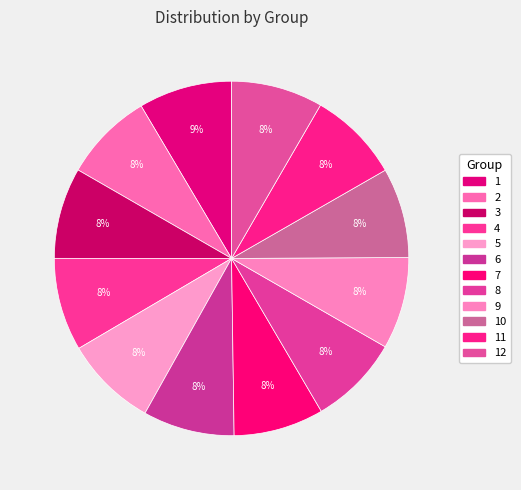

Does any single category account for the majority?

No